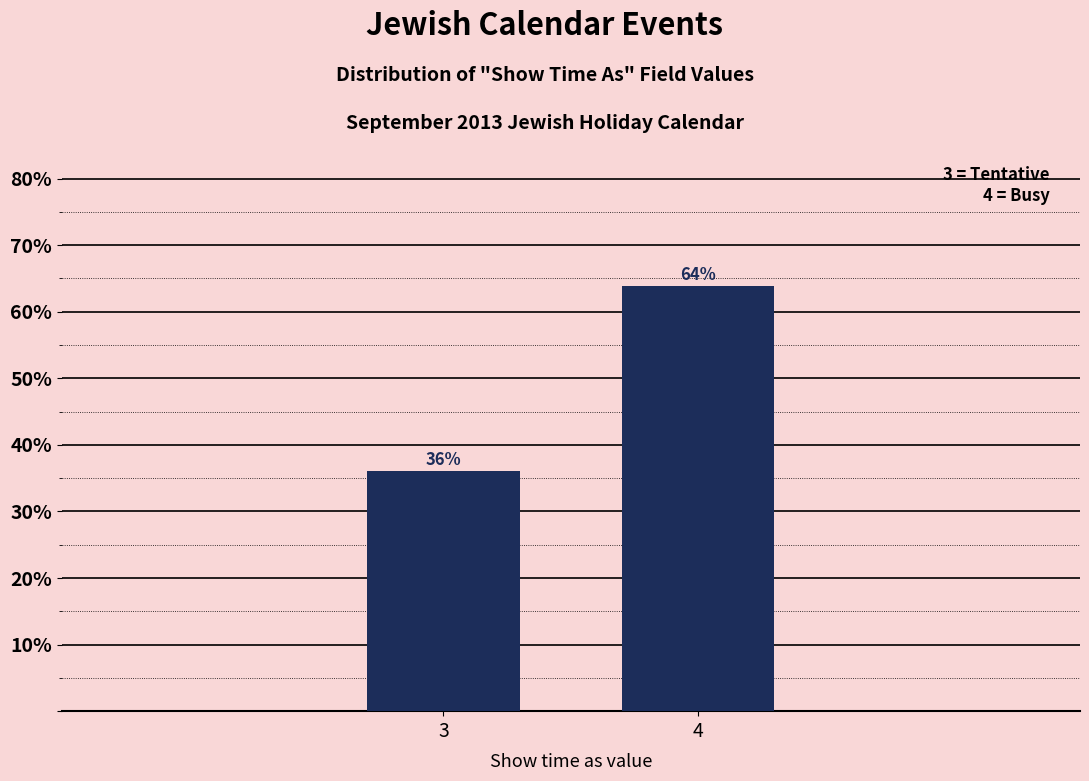

Between 4 and 3, which is larger?

4